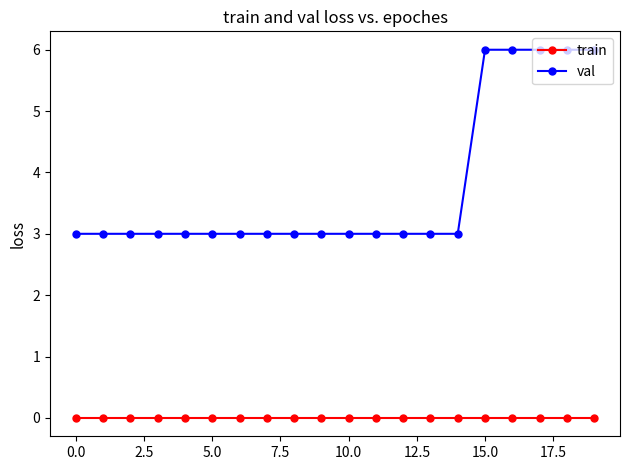

What are all the series names shown in the legend?

train, val